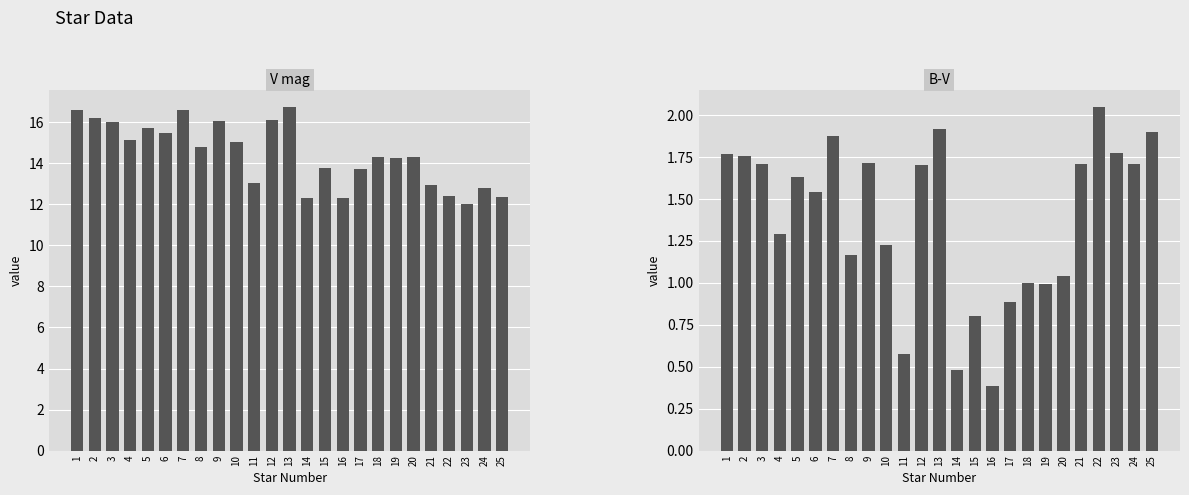

At which category is the sum across all series the highest?

13